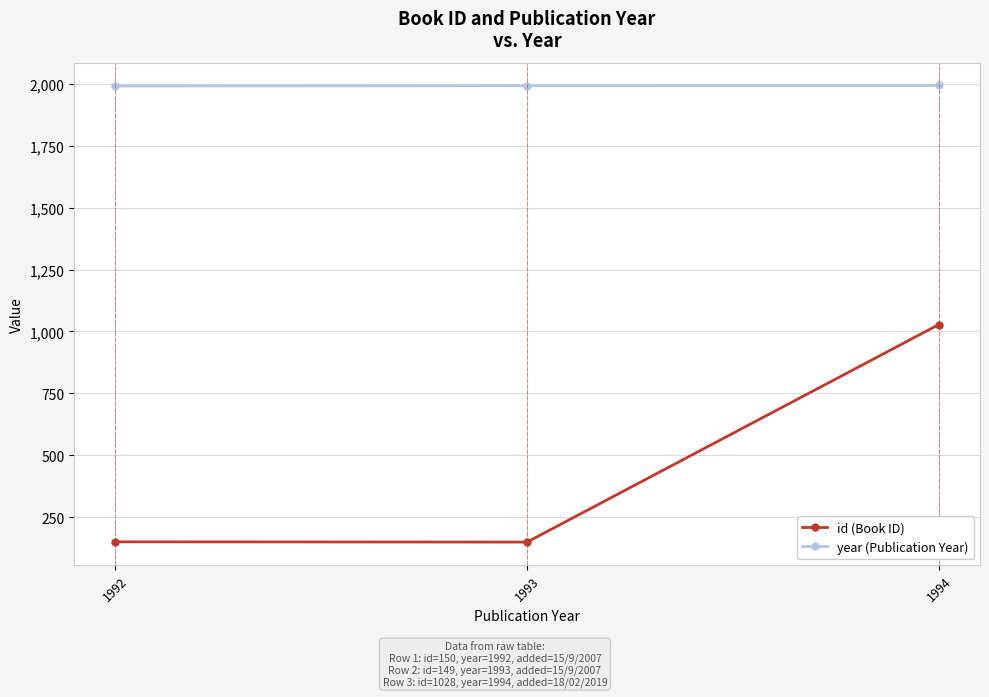

Which series has the largest range (max minus min)?

id (Book ID)